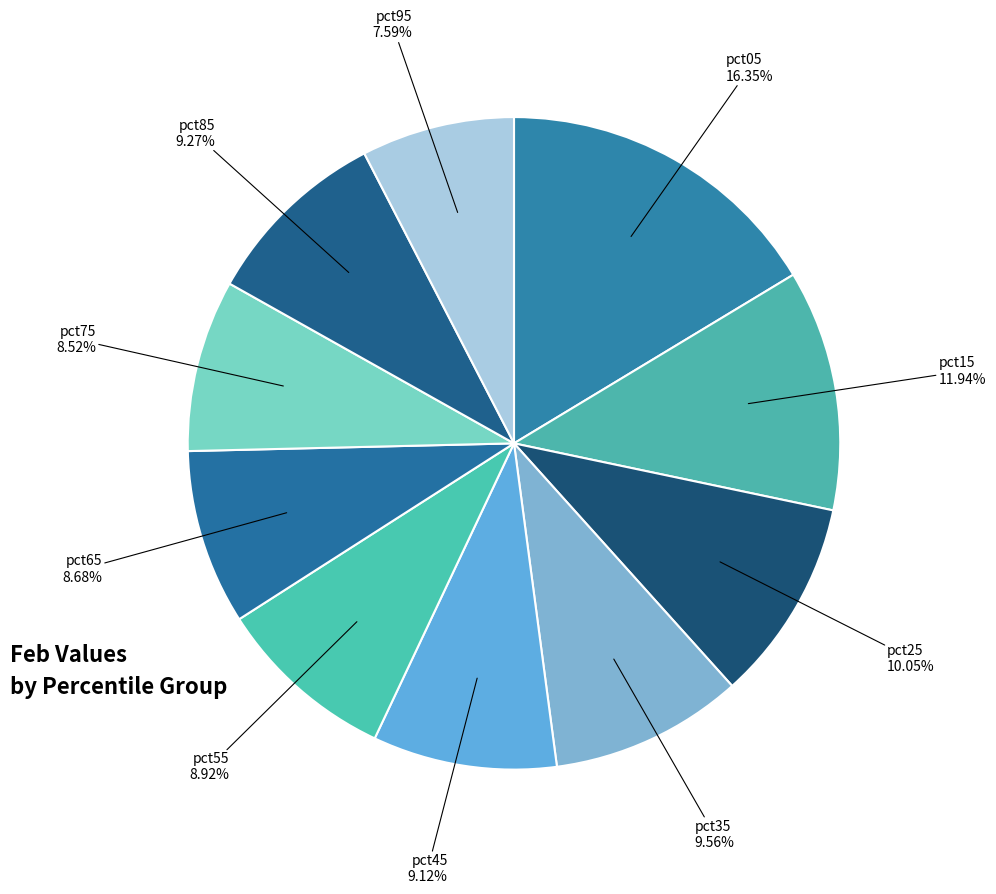

Count the number of slices in the pie.

10